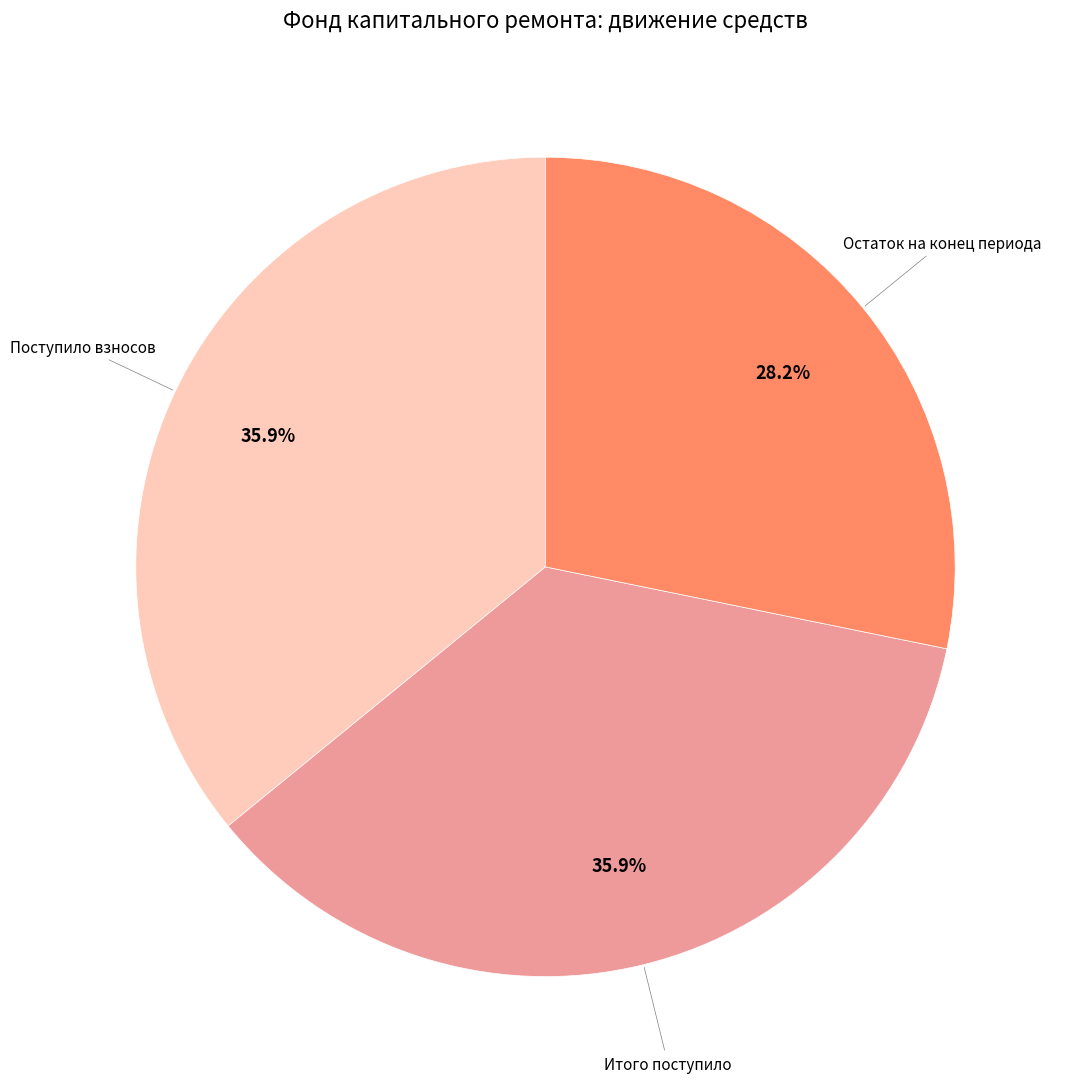

Does any single category account for the majority?

No